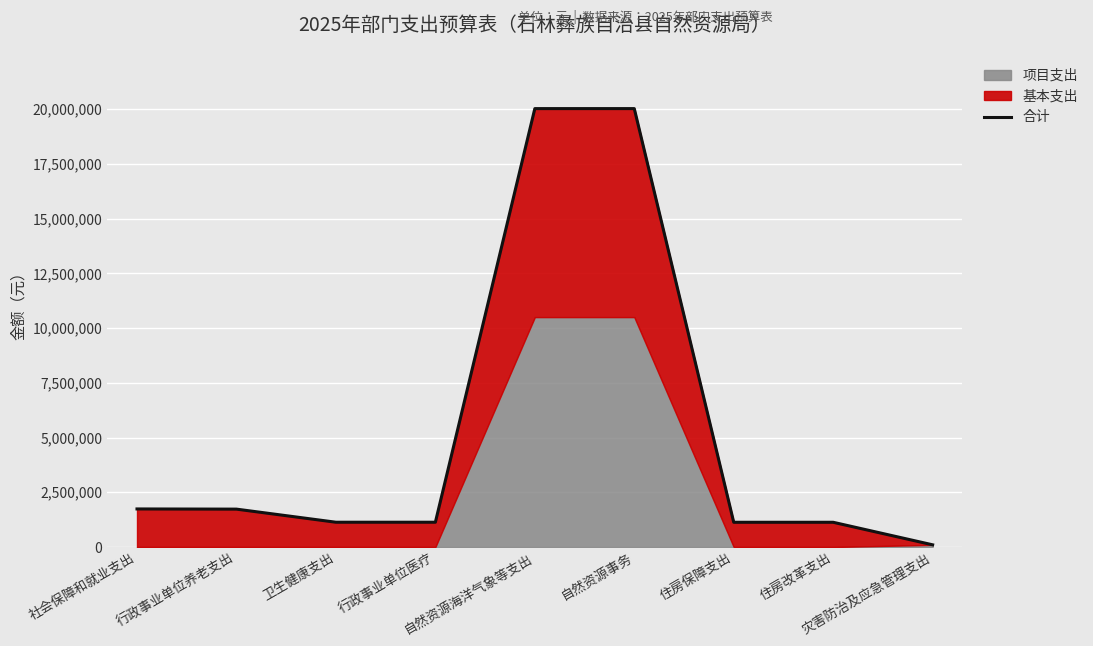

What is the difference between the values at 卫生健康支出 and 自然资源事务?

18889957